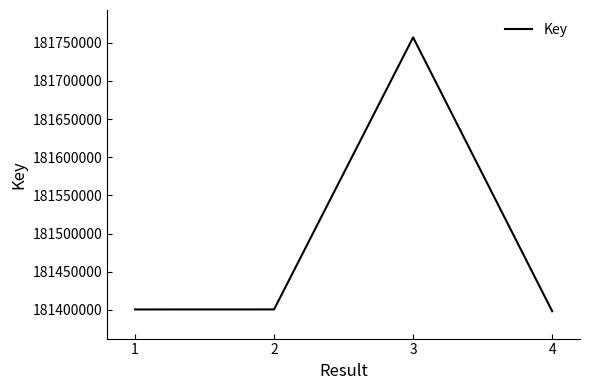

What is the difference between the maximum and minimum values?

358766